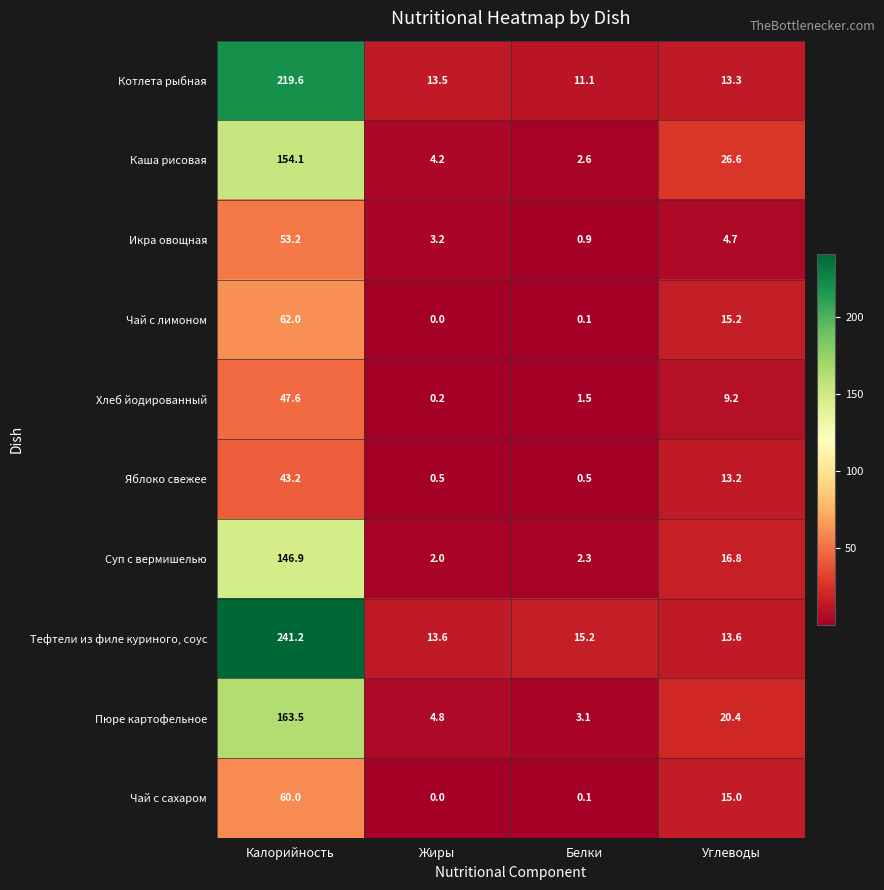

Is it true that Яблоко свежее equals 0.5 at Белки?

True